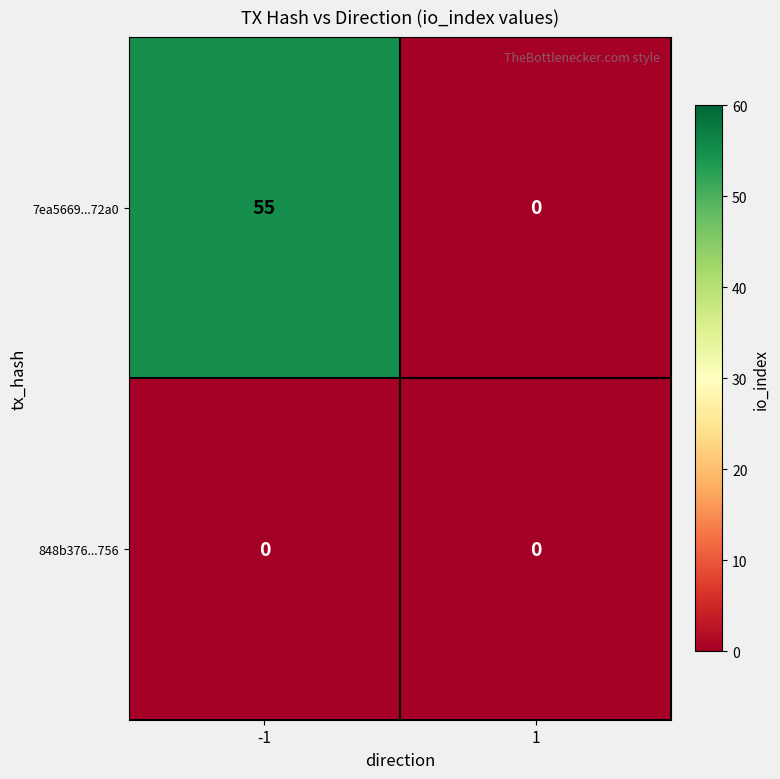

True or false: 7ea5669...72a0 has a value of -23 at 1.

False